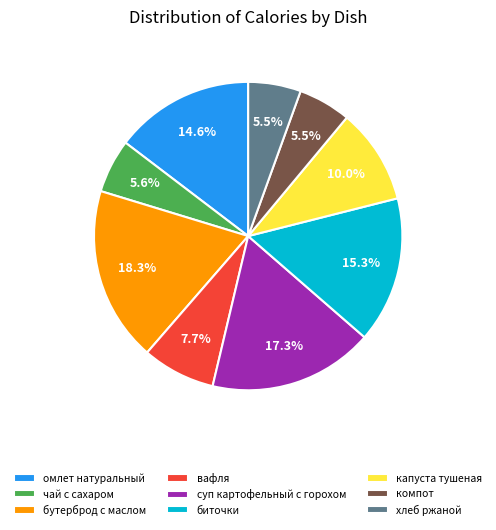

Which slice is the largest?

бутерброд с маслом